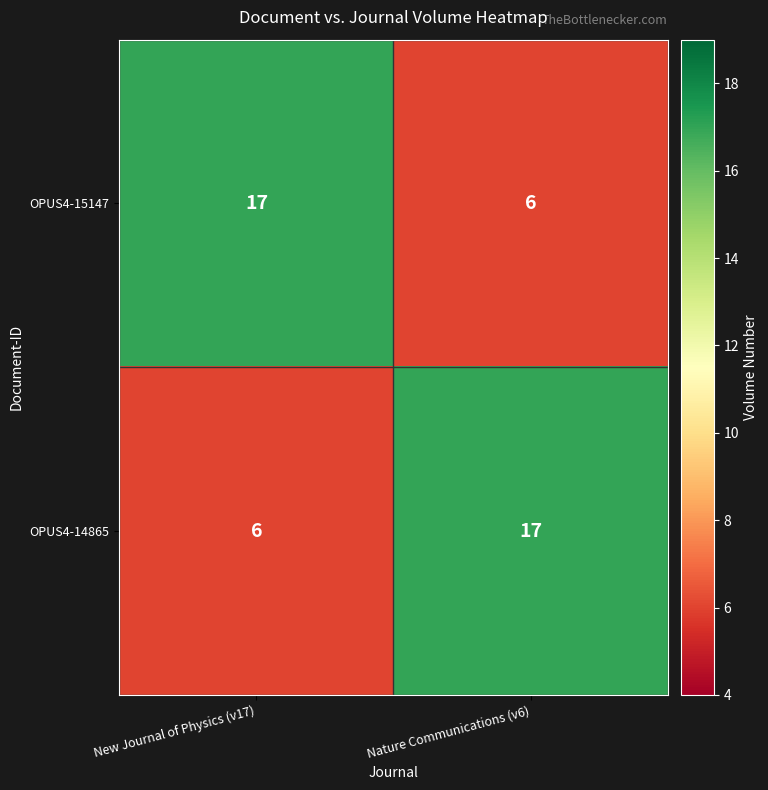

Reading left to right, list all the values displayed in this chart.

OPUS4-15147: 17	6
OPUS4-14865: 6	17